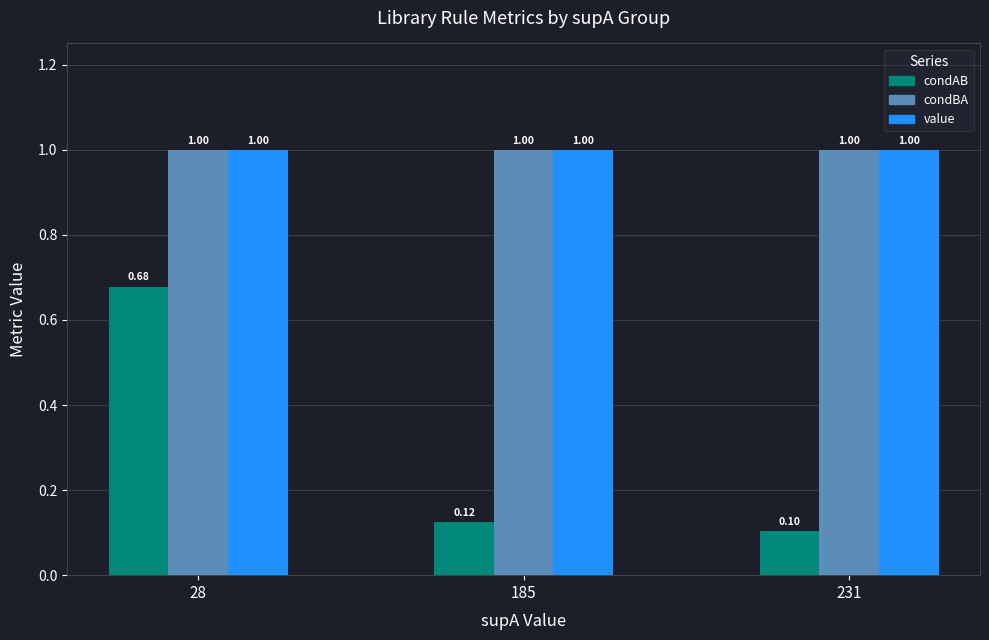

Which series has the largest range (max minus min)?

condAB